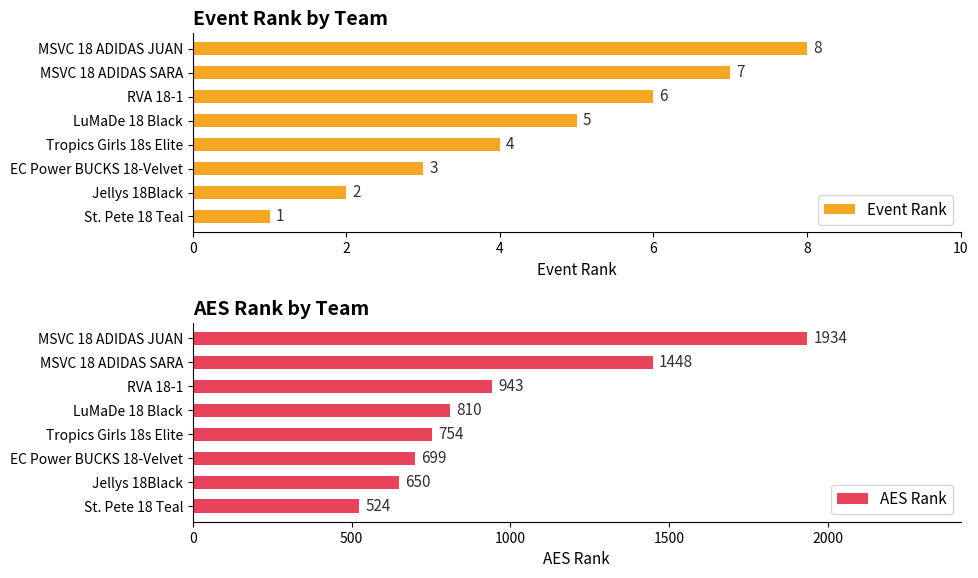

True or false: AES Rank has a value of 943 at RVA 18-1.

True